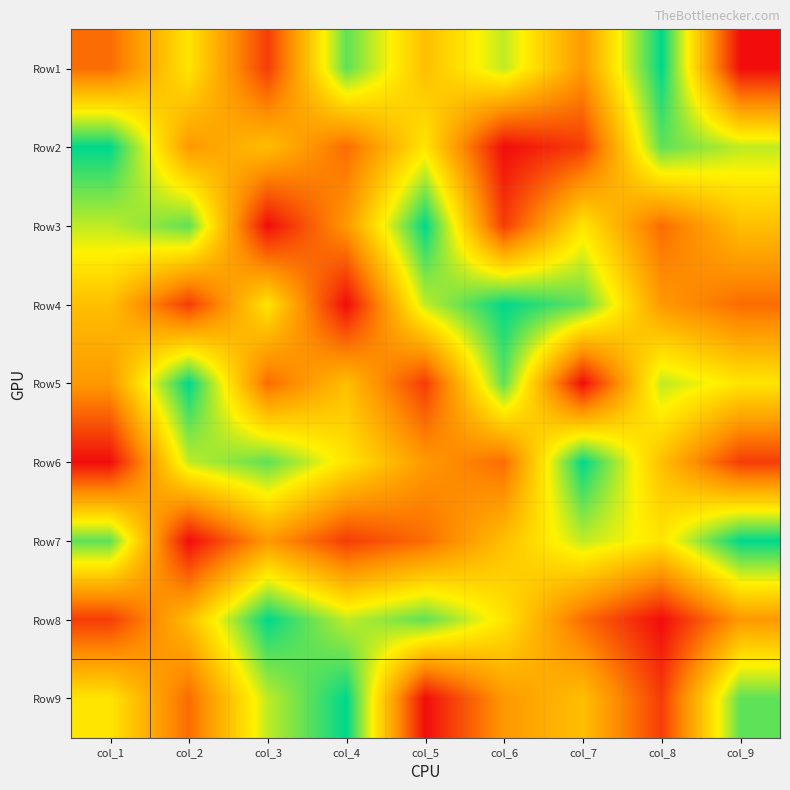

Reading left to right, transcribe all the data shown in this chart.

Row1: col_1=3	col_2=6	col_3=2	col_4=8	col_5=5	col_6=7	col_7=4	col_8=9	col_9=1
Row2: col_1=9	col_2=4	col_3=5	col_4=3	col_5=6	col_6=1	col_7=2	col_8=8	col_9=7
Row3: col_1=7	col_2=8	col_3=1	col_4=4	col_5=9	col_6=2	col_7=6	col_8=3	col_9=5
Row4: col_1=5	col_2=2	col_3=6	col_4=1	col_5=7	col_6=9	col_7=8	col_8=4	col_9=3
Row5: col_1=4	col_2=9	col_3=3	col_4=5	col_5=2	col_6=8	col_7=1	col_8=7	col_9=6
Row6: col_1=1	col_2=7	col_3=8	col_4=6	col_5=4	col_6=3	col_7=9	col_8=5	col_9=2
Row7: col_1=8	col_2=1	col_3=4	col_4=2	col_5=3	col_6=5	col_7=7	col_8=6	col_9=9
Row8: col_1=2	col_2=5	col_3=9	col_4=7	col_5=8	col_6=6	col_7=3	col_8=1	col_9=4
Row9: col_1=6	col_2=3	col_3=7	col_4=9	col_5=1	col_6=4	col_7=5	col_8=2	col_9=8